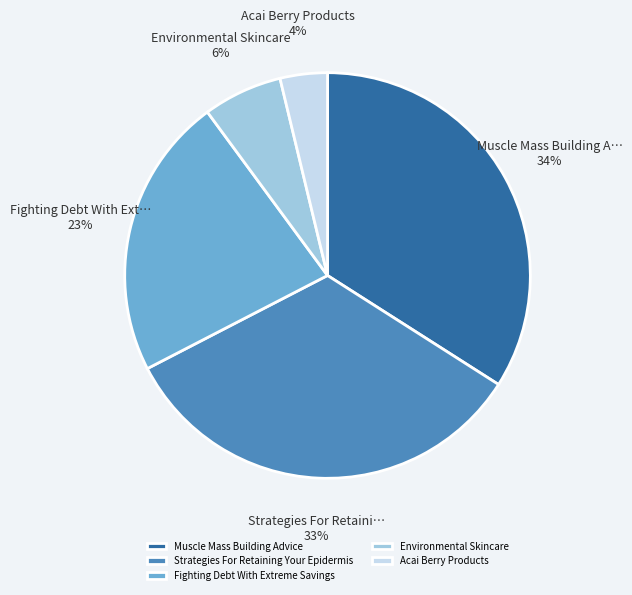

Which has a higher value, Fighting Debt With Extreme Savings or Muscle Mass Building Advice?

Muscle Mass Building Advice